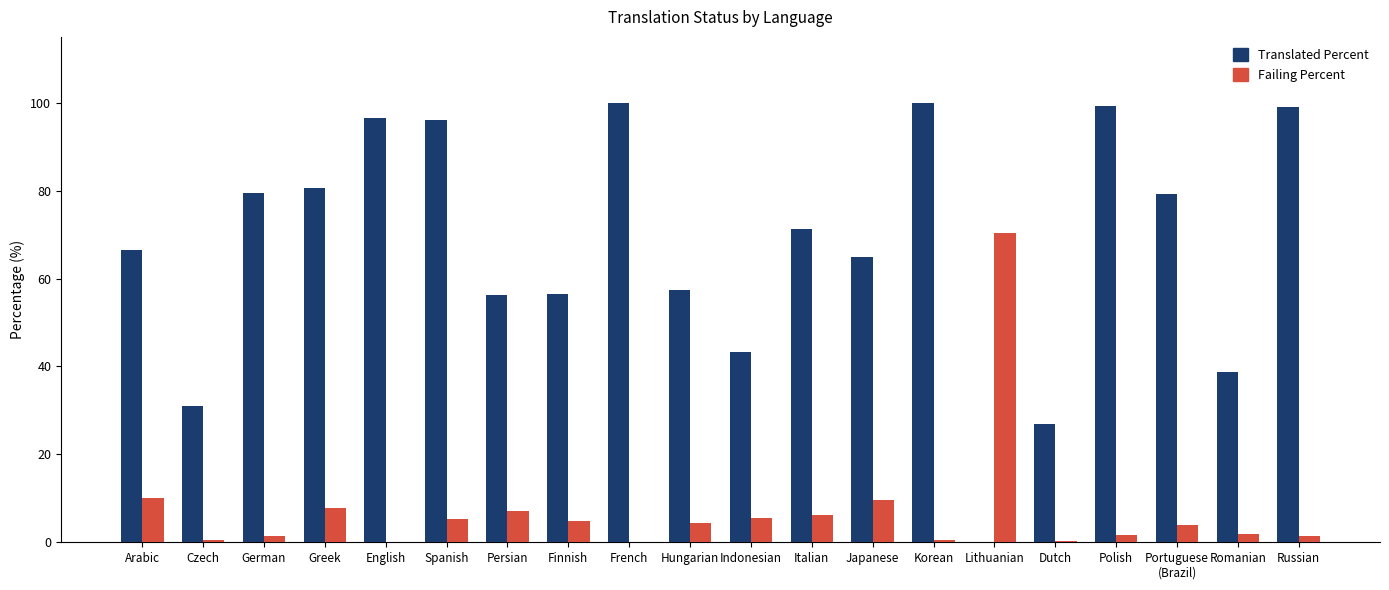

What is the spread (max minus min) of values at Romanian?

36.9